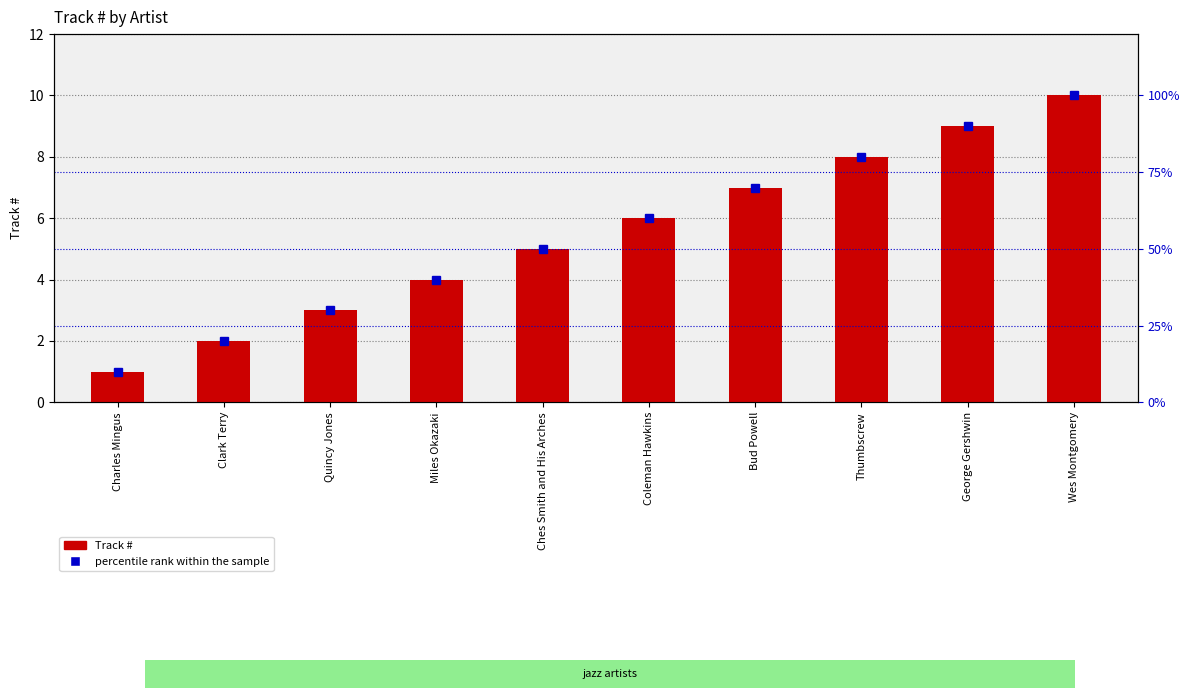

The value of percentile rank within the sample at Miles Okazaki is 40. True or false?

True